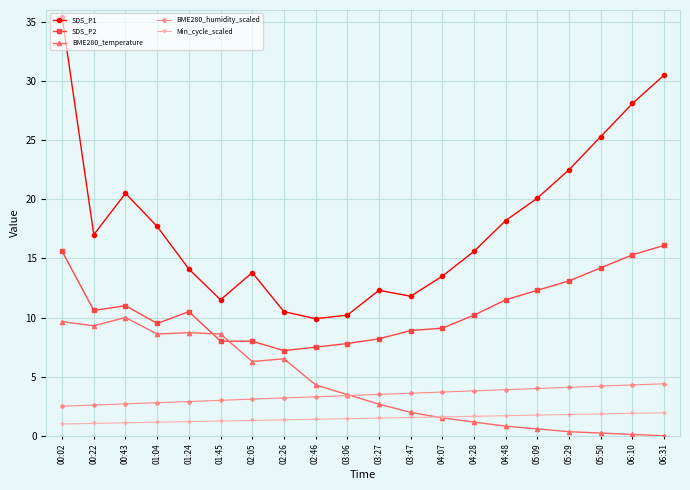

At which category does SDS_P1 reach its first local peak?

00:43